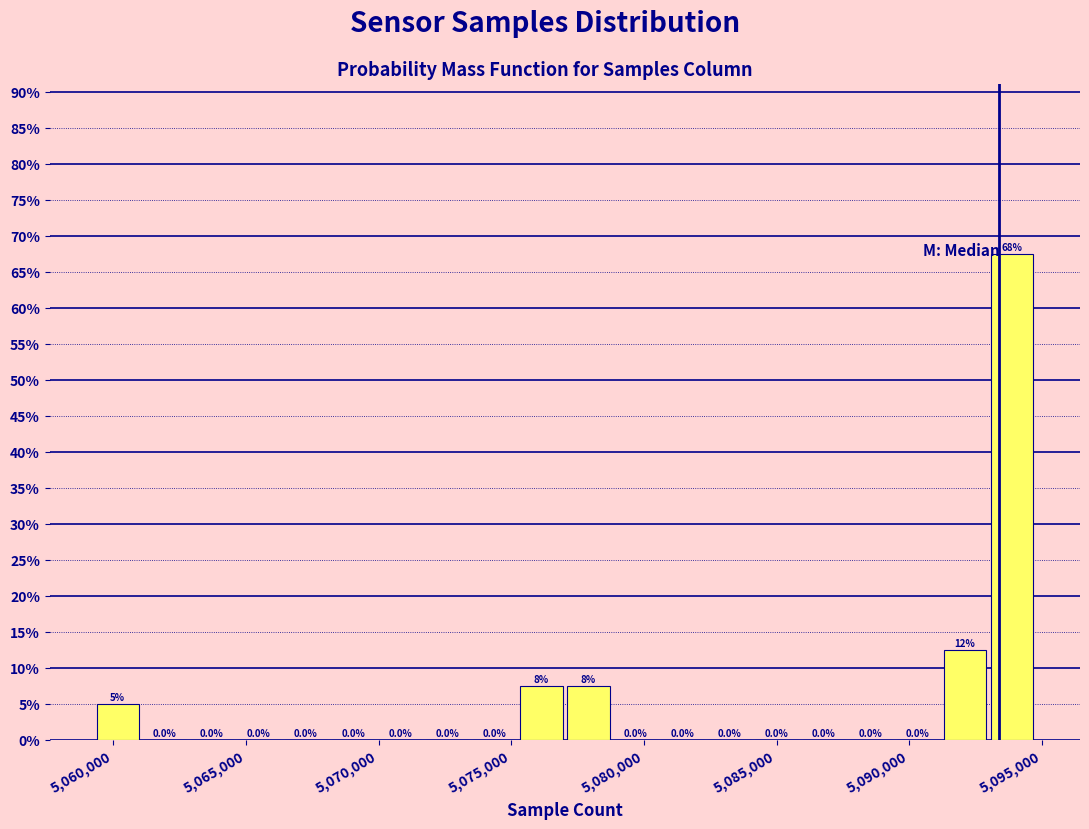

Around what value on the x-axis is the tallest bar? Give the approximate position of its centre, as read against the axis.

5094000